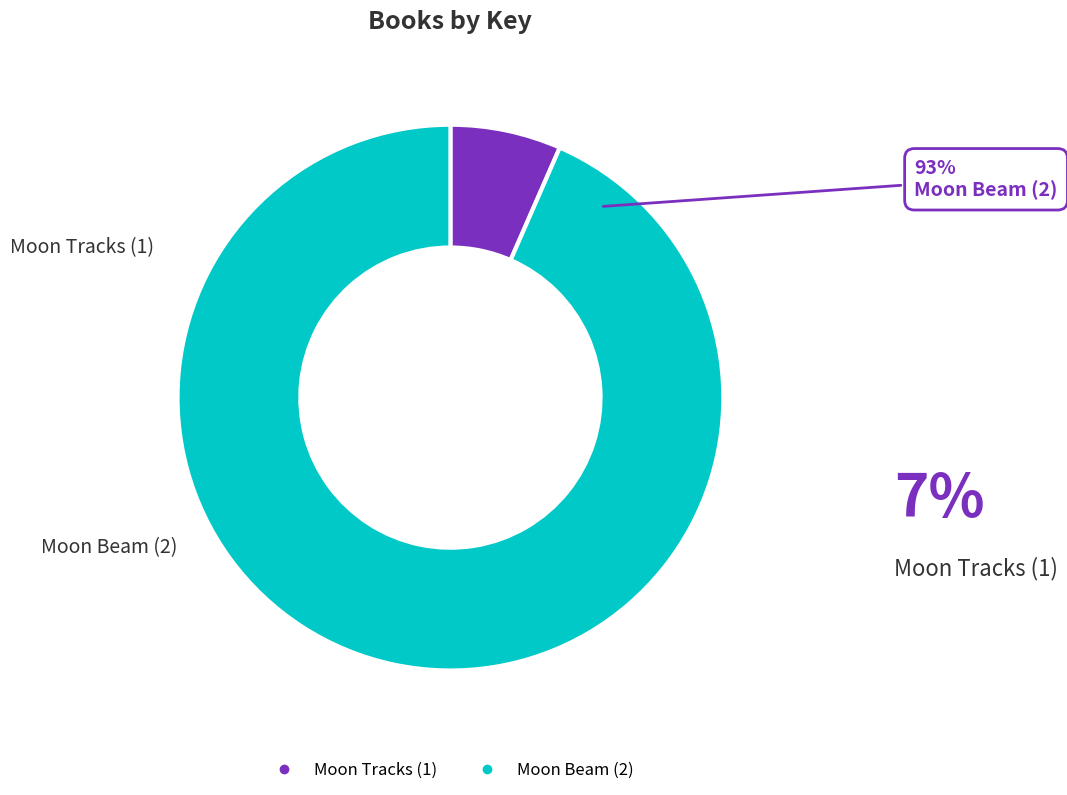

Rank the categories by value from highest to lowest.

Moon Beam (2), Moon Tracks (1)